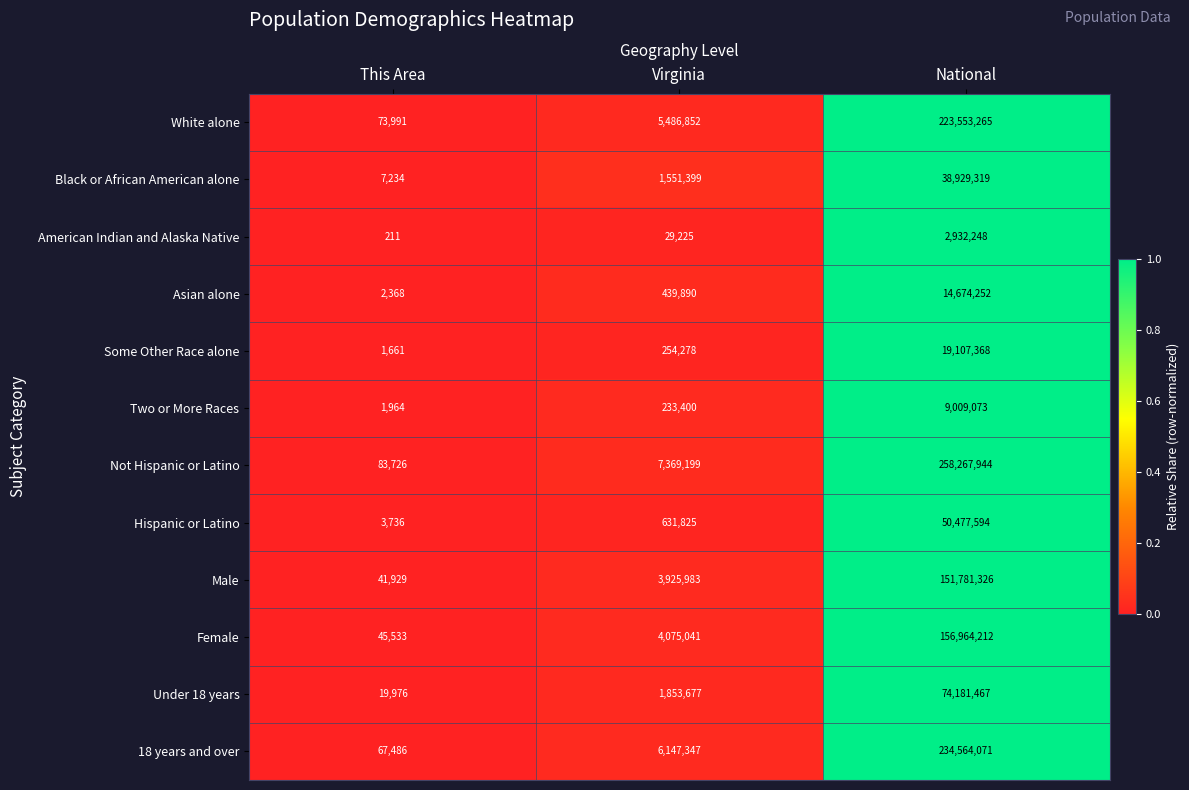

What is the total value across all series at National?

1234442139